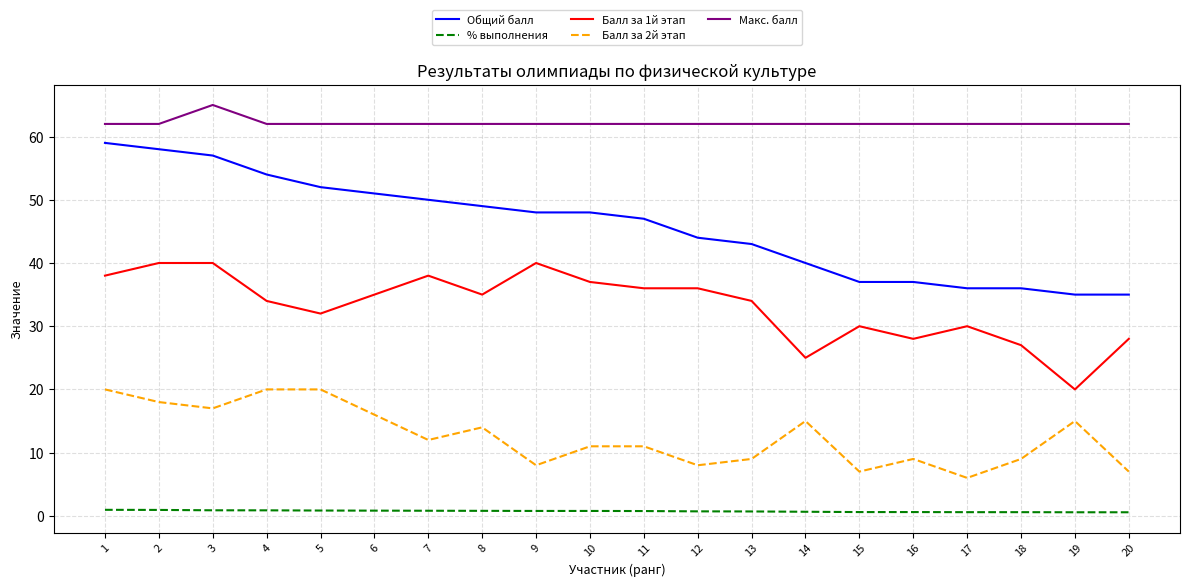

At which category does the chart reach its peak across all series?

3